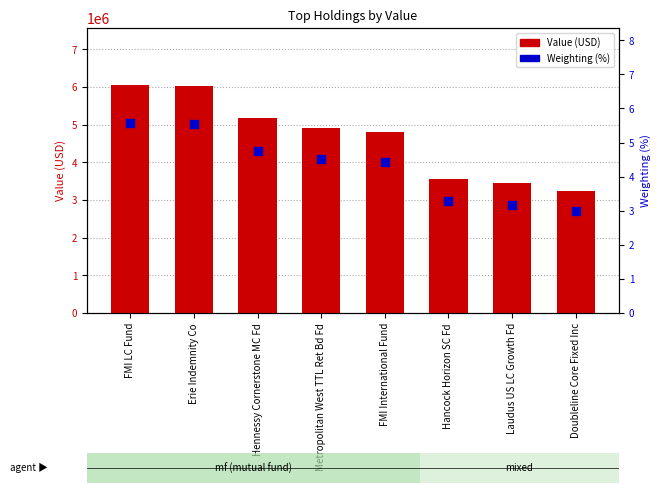

At how many categories does at least one series exceed 5454477?

2